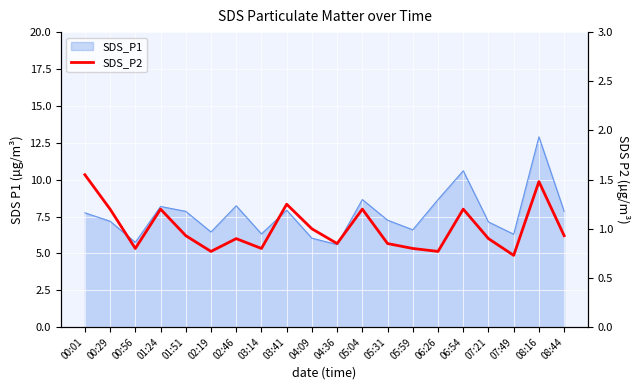

Count the number of categories in the chart.

20